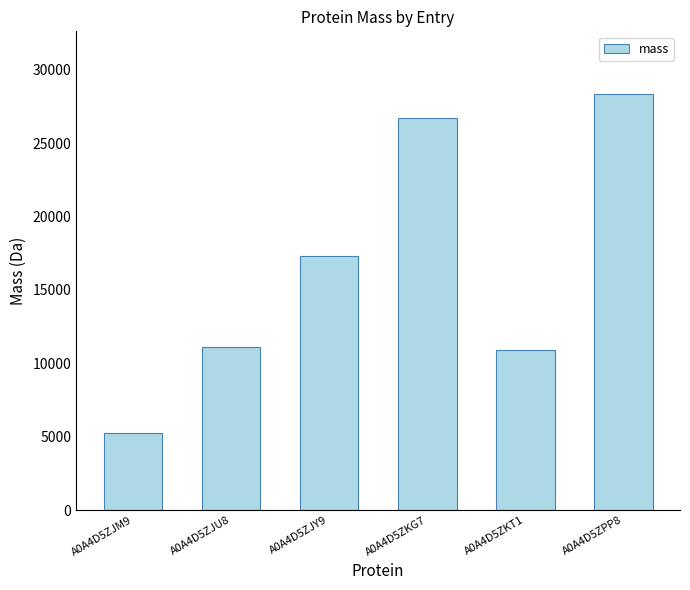

Count the number of categories in the chart.

6